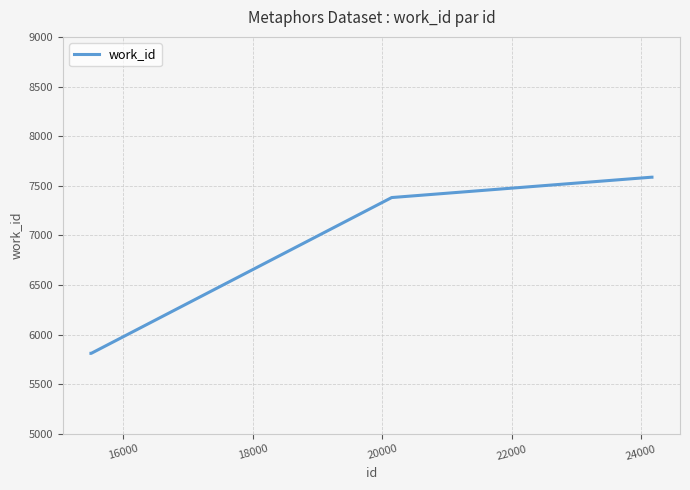

True or false: the data has more than 2 interior local peaks.

False